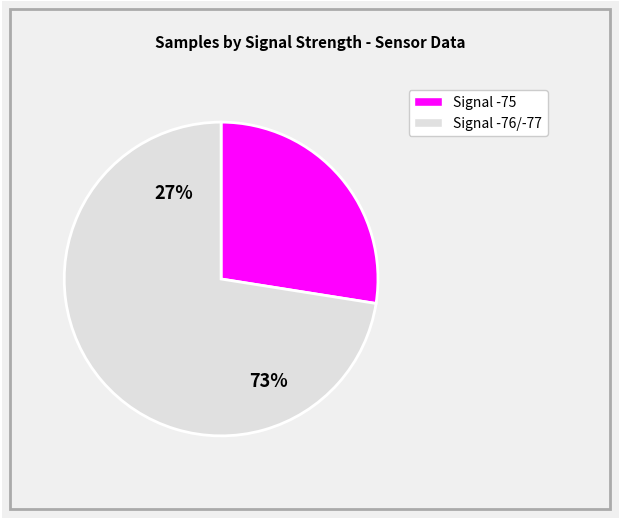

Is 29 the majority of the pie?

No